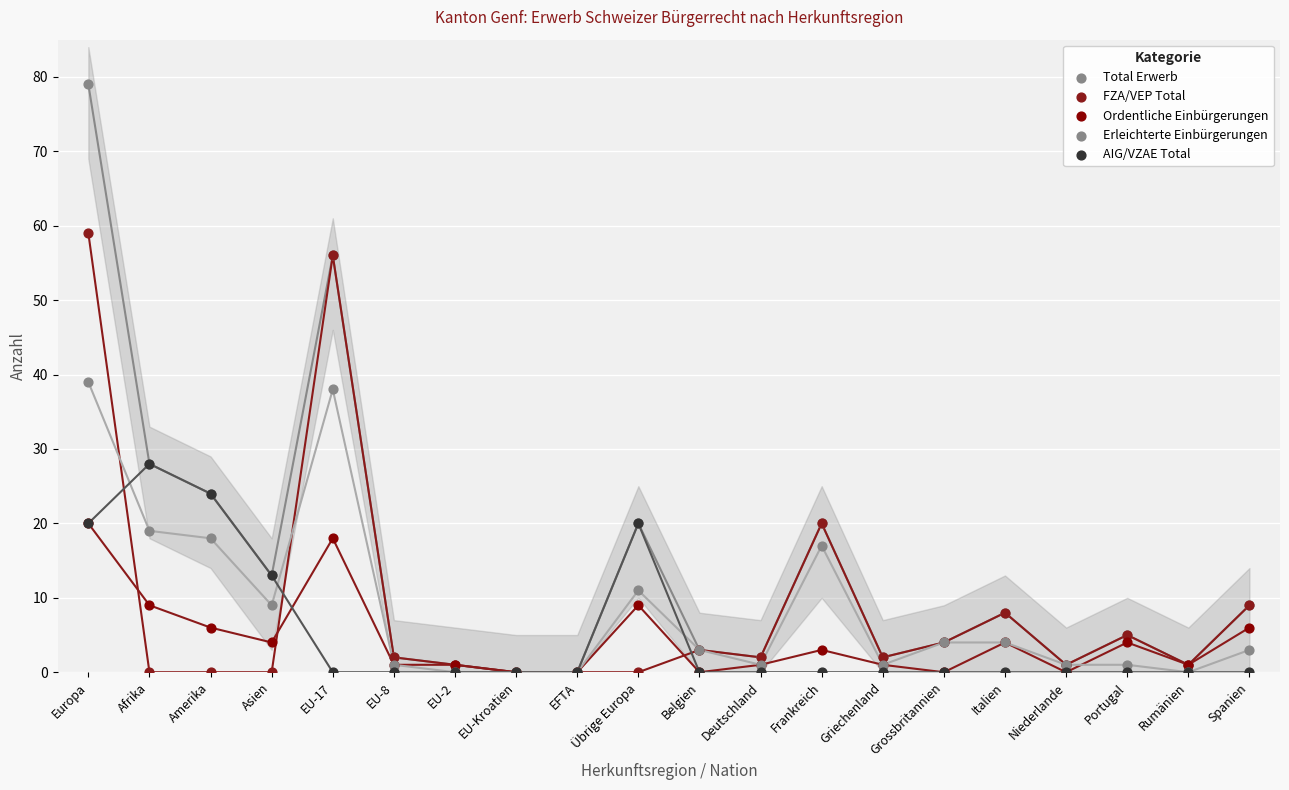

Which series reaches the minimum Y coordinate?

Total Erwerb